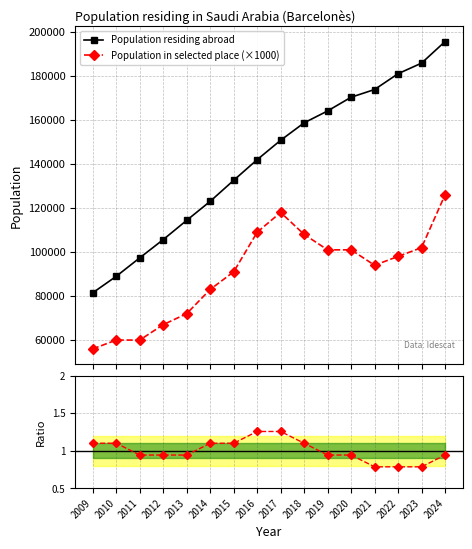

In Population in selected place (×1000), how many points are lower than both neighbors (excluding endpoints)?

1